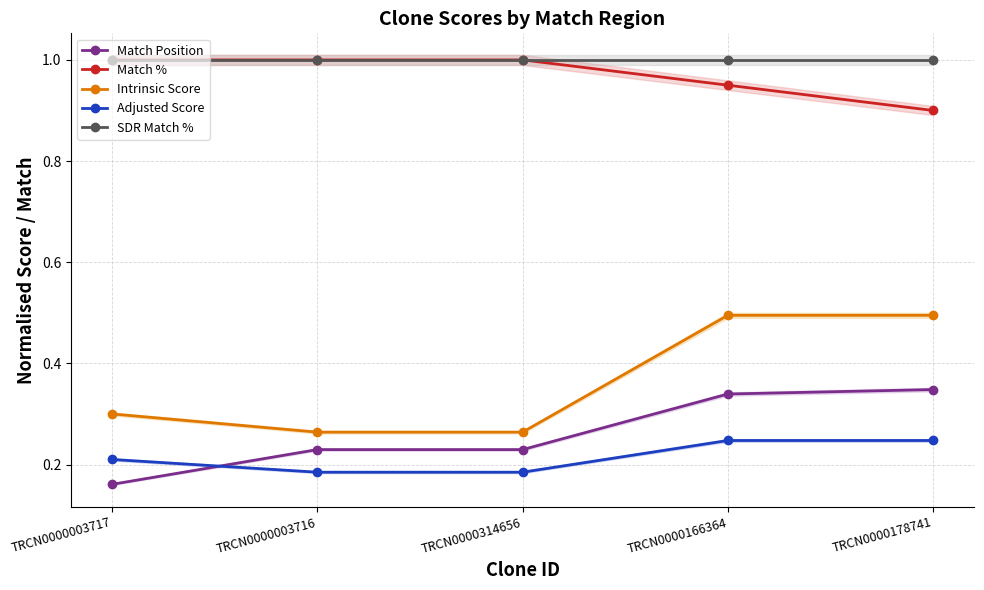

Which series has the largest range (max minus min)?

Intrinsic Score